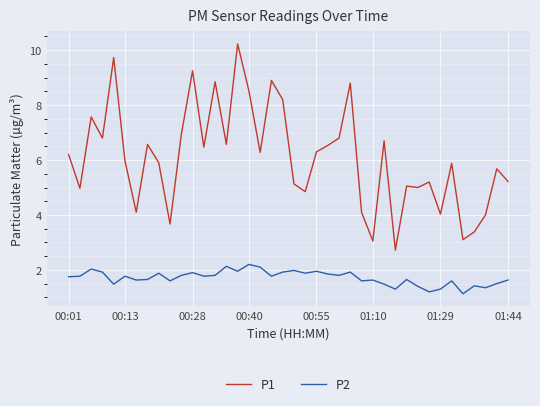

What is the difference between the maximum and minimum values in the P1 series?

7.5